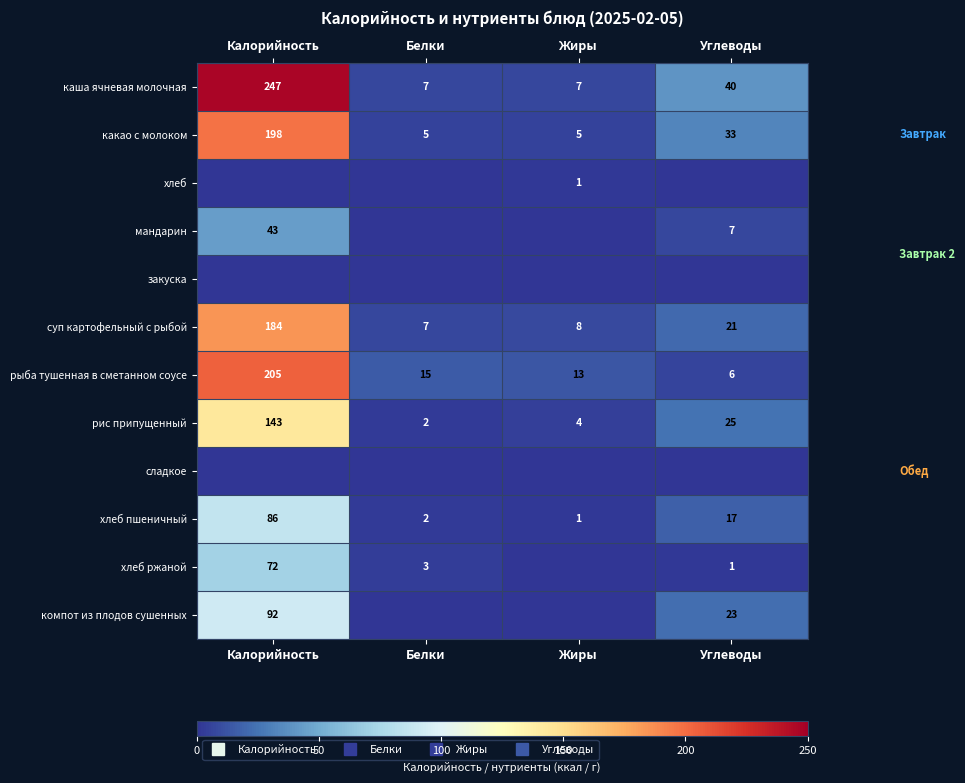

Where is какао с молоком nearest to the value 101?

Углеводы